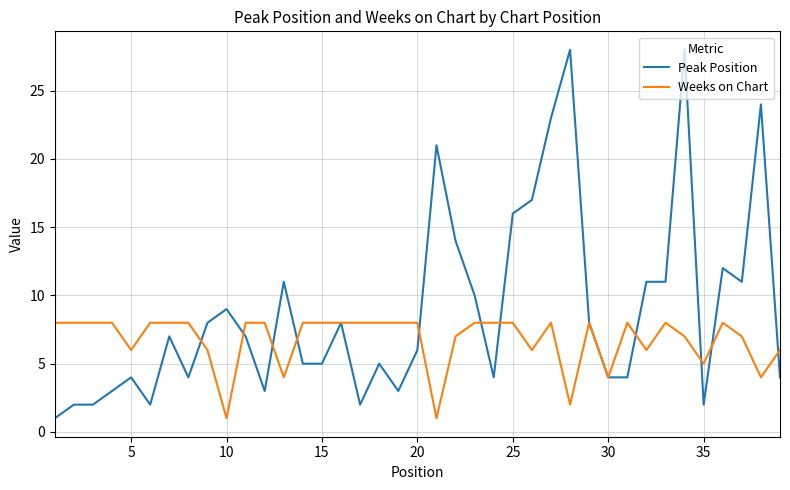

Rank the series by their average value, from highest to lowest.

Peak Position, Weeks on Chart